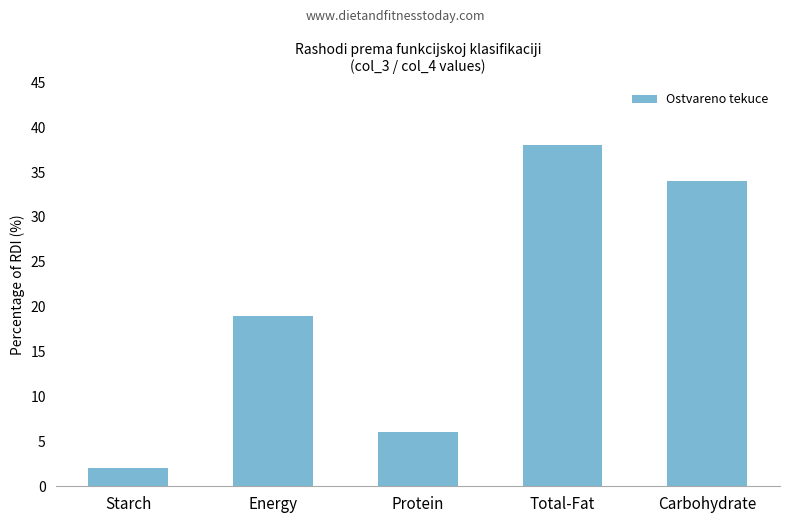

What is the change in value from Starch to Protein?

+4